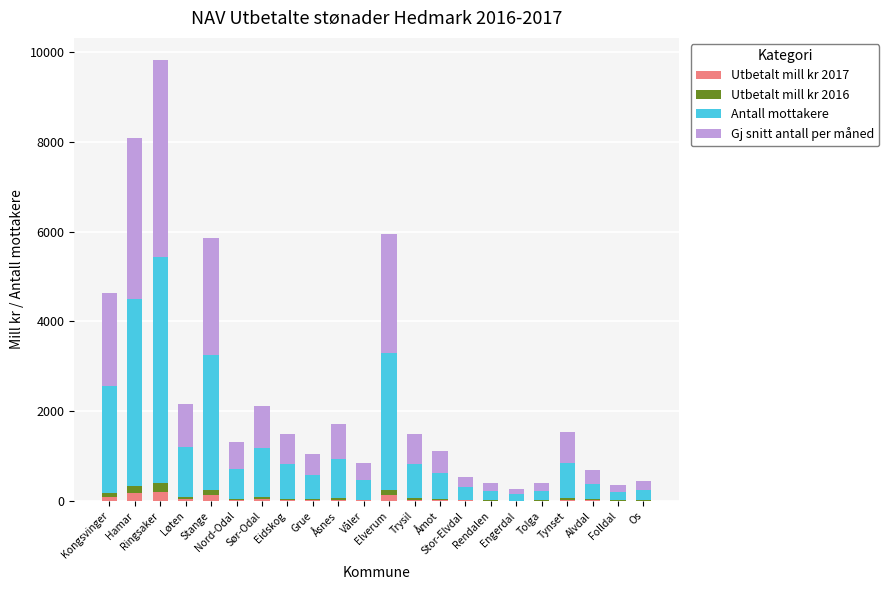

The Antall mottakere series shows 133.9 at Våler. True or false?

False